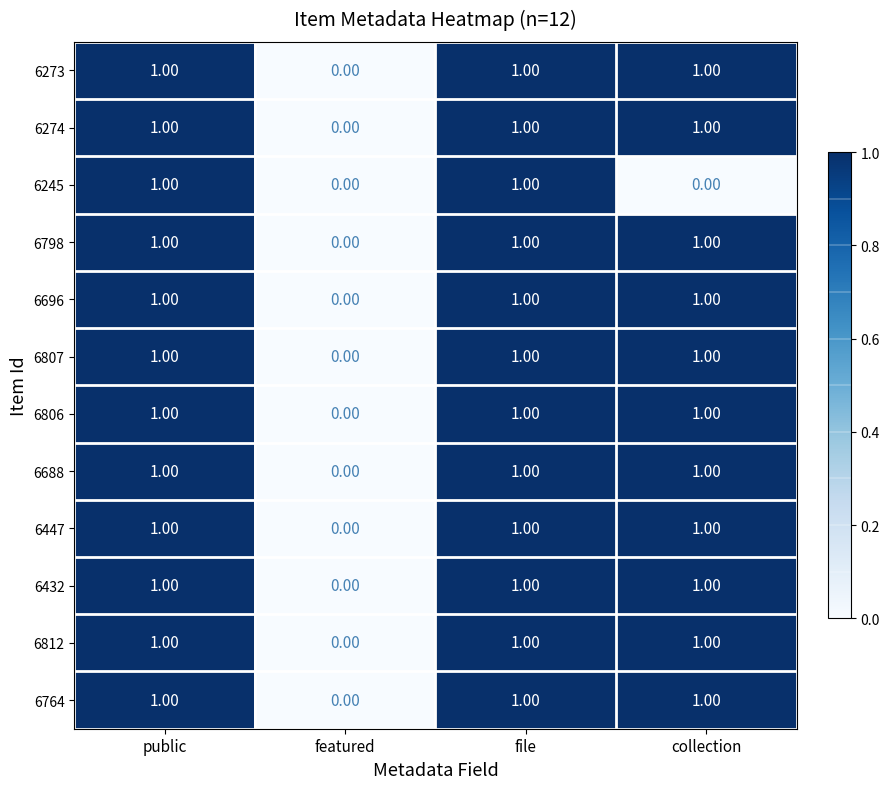

Where is 6688 nearest to the value 0?

featured